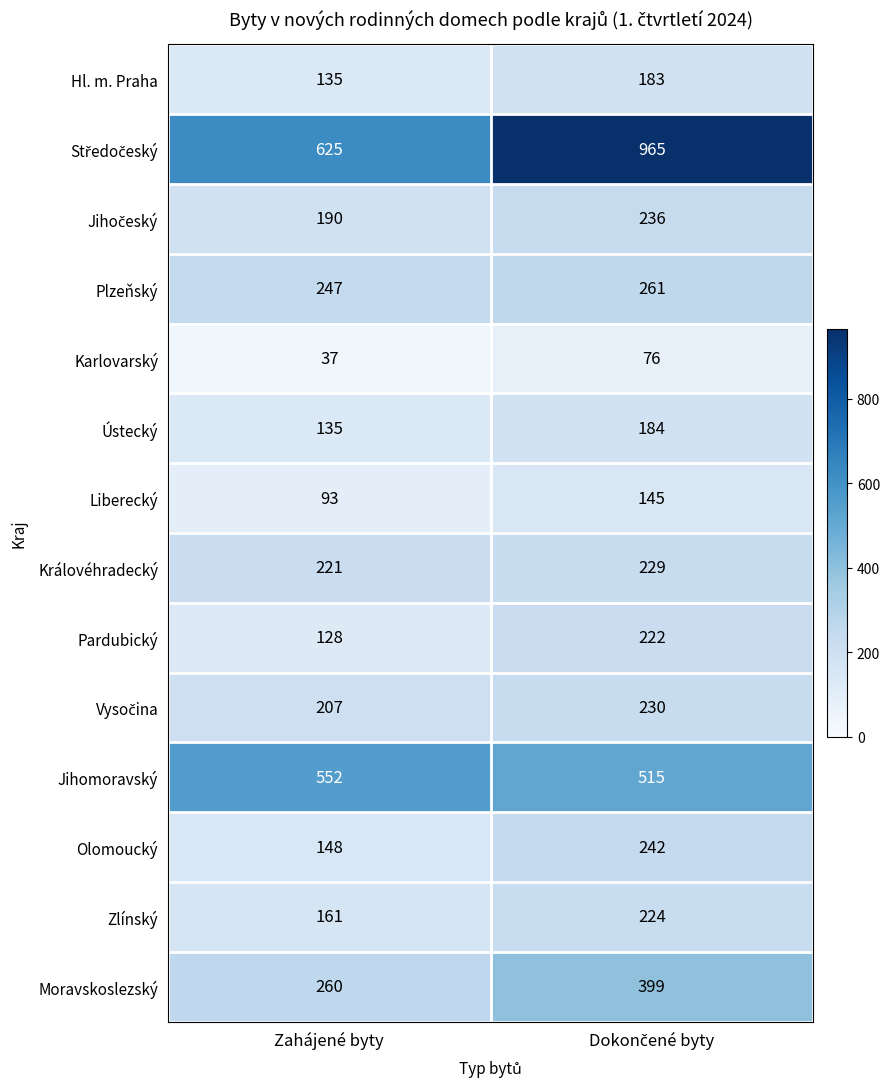

What is the spread (max minus min) of values at Zahájené byty?

588